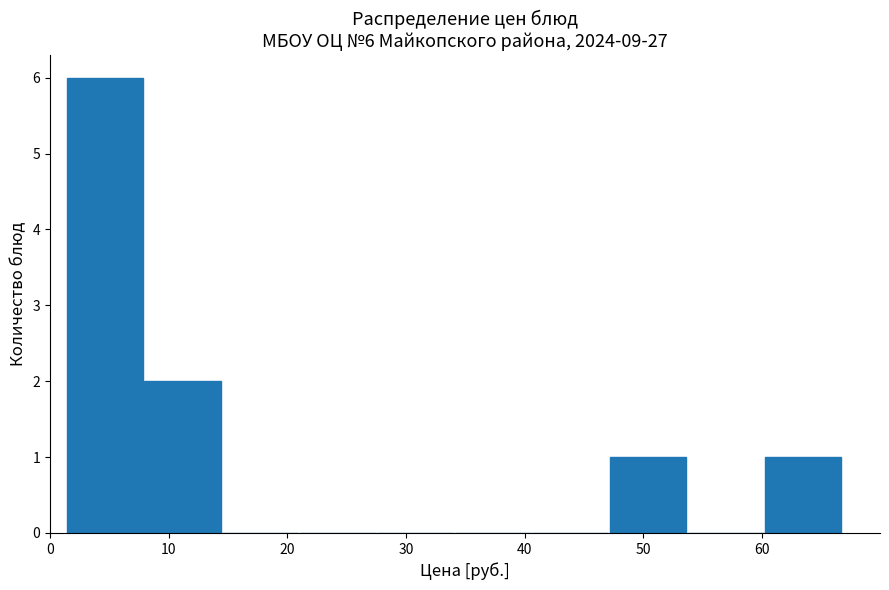

Which range on the x-axis has the tallest bar?

1 to 8